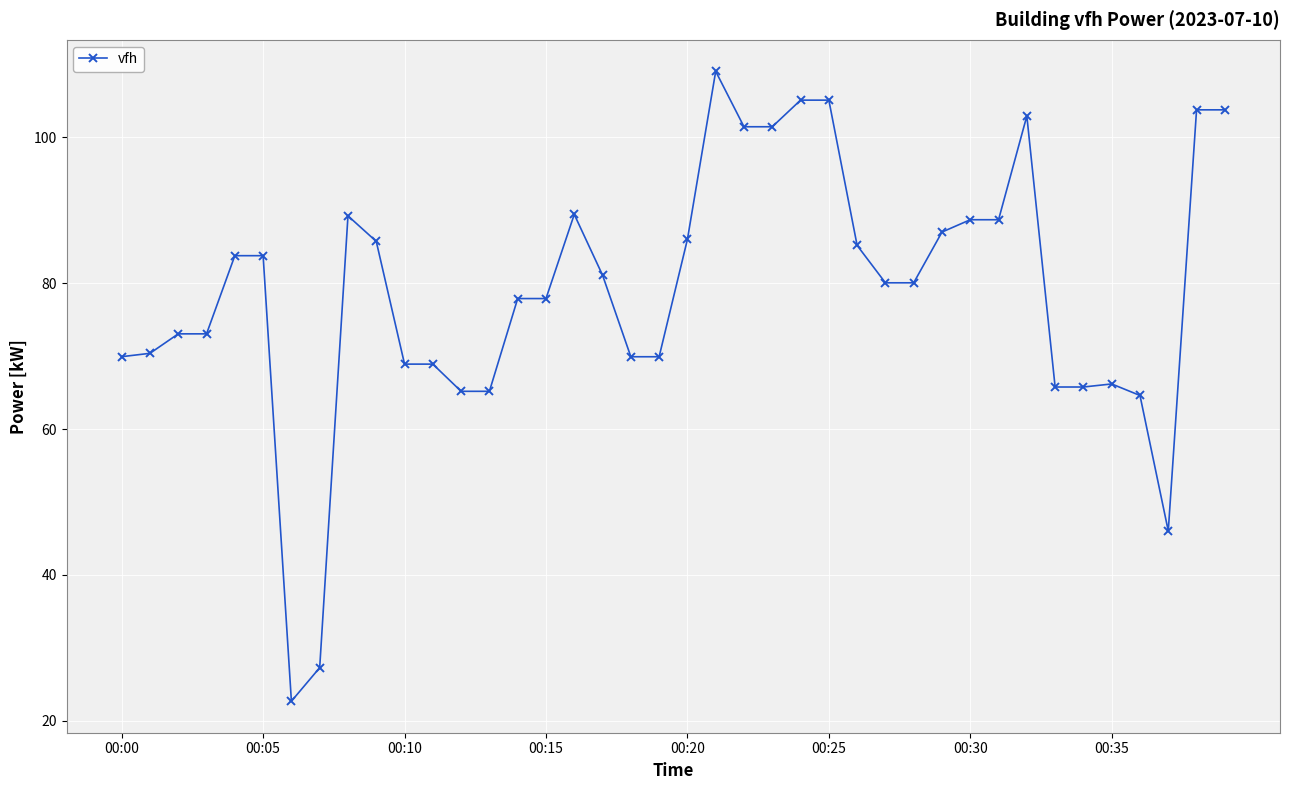

How many lines are shown in the chart?

1